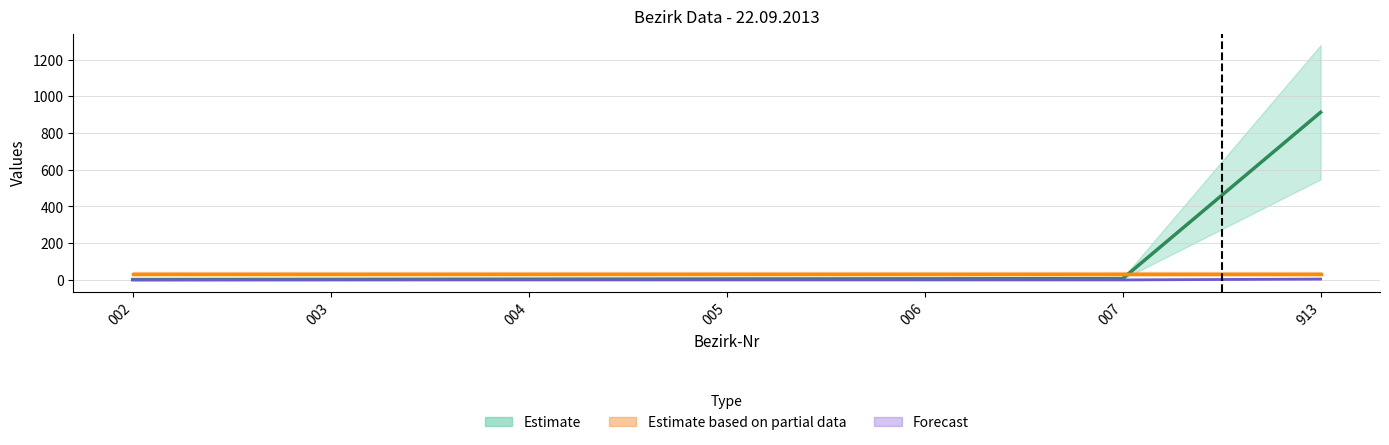

The value at 003 is 3. True or false?

True